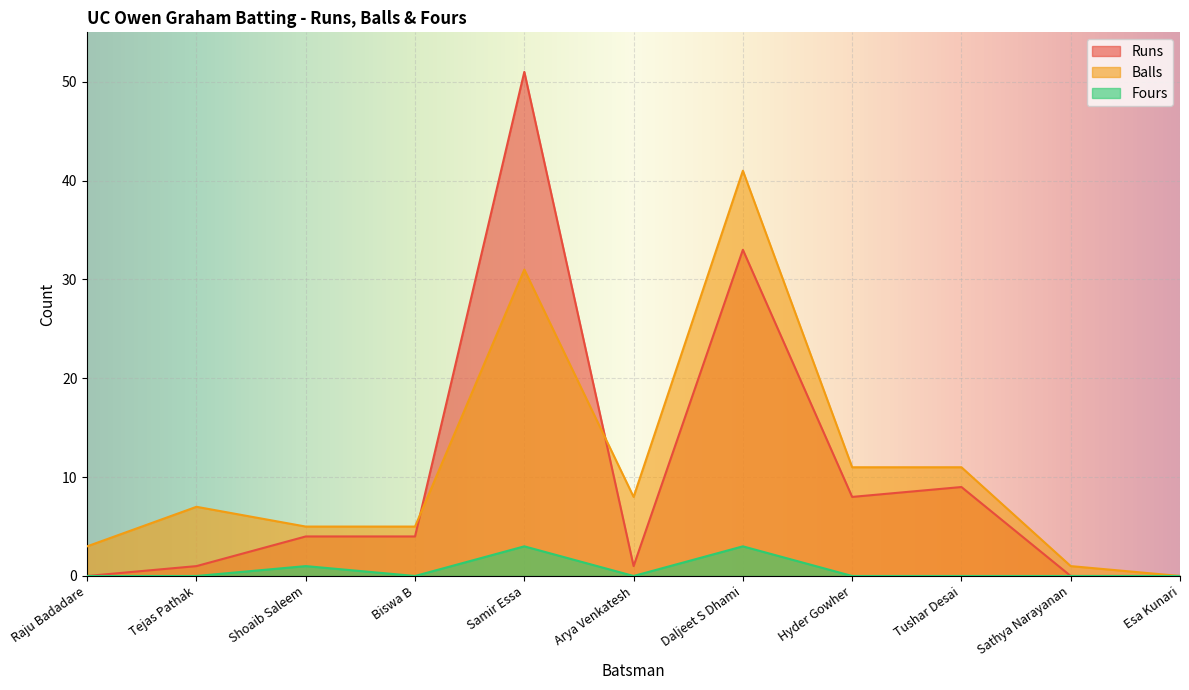

What position from the right is Sathya Narayanan?

2